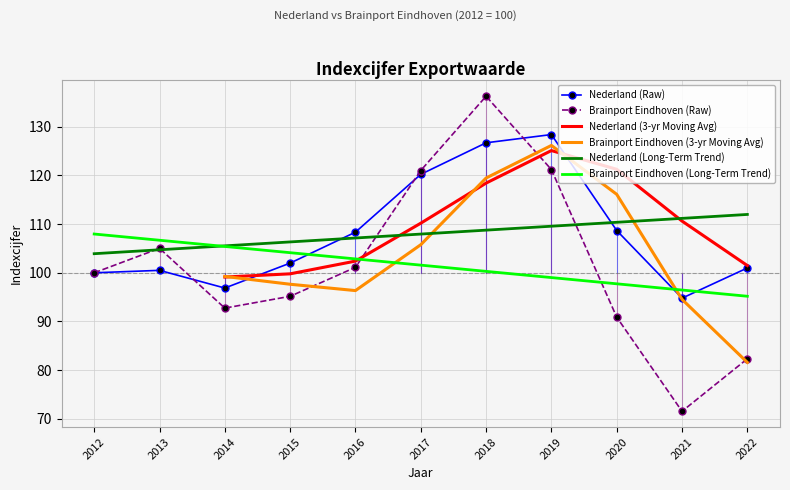

What is the sum of the Brainport Eindhoven (Long-Term Trend) values at 2022 and 2012?

203.1